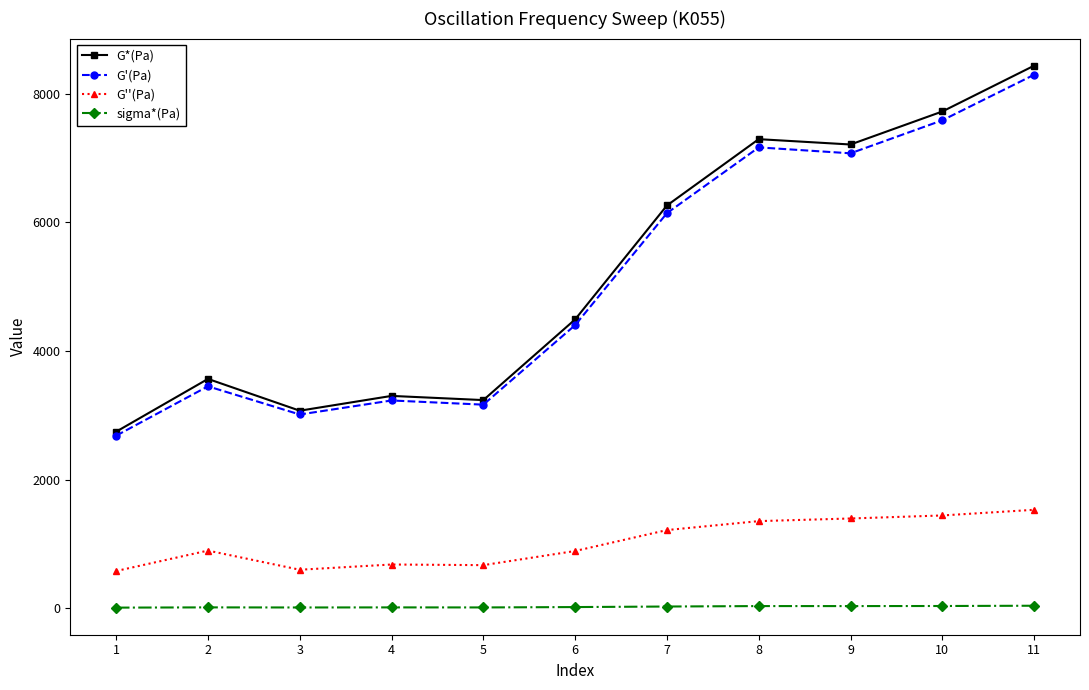

What is the lowest value of the G'(Pa) series?

2685.0